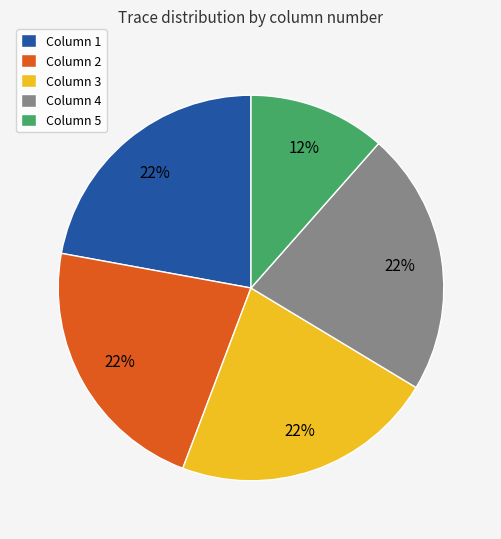

What percentage is the Column 3 slice, to the nearest percent?

22%